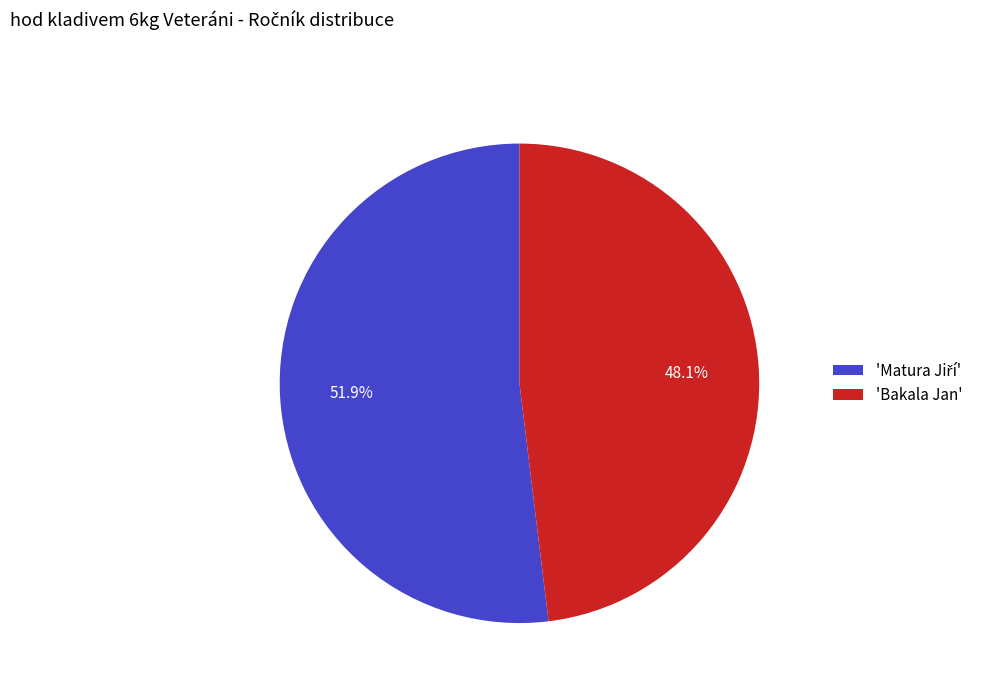

Which slice is the smallest?

'Bakala Jan'